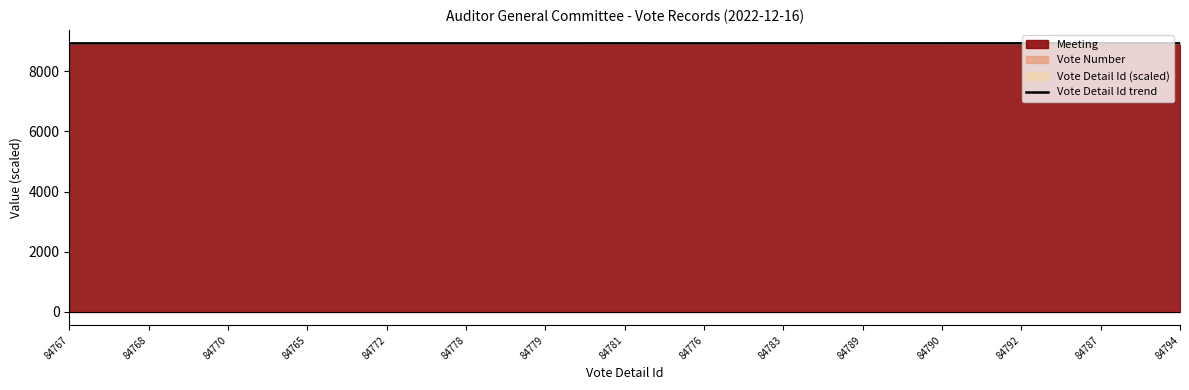

Reading right to left, list all the values displayed in this chart.

84794=8932.0	84787=8931.3	84792=8931.8	84790=8931.6	84789=8931.5	84783=8930.8	84776=8930.1	84781=8930.6	84779=8930.4	84778=8930.3	84772=8929.7	84765=8928.9	84770=8929.5	84768=8929.3	84767=8929.2